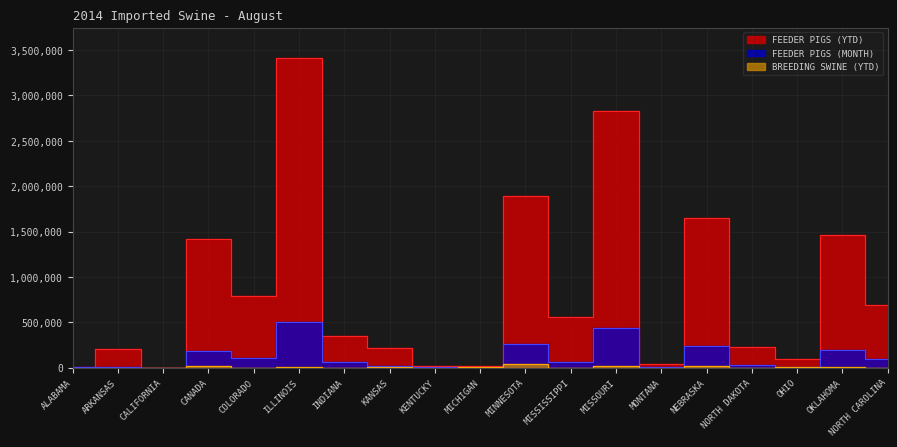

What is the average value of the FEEDER PIGS (YTD) series?

835799